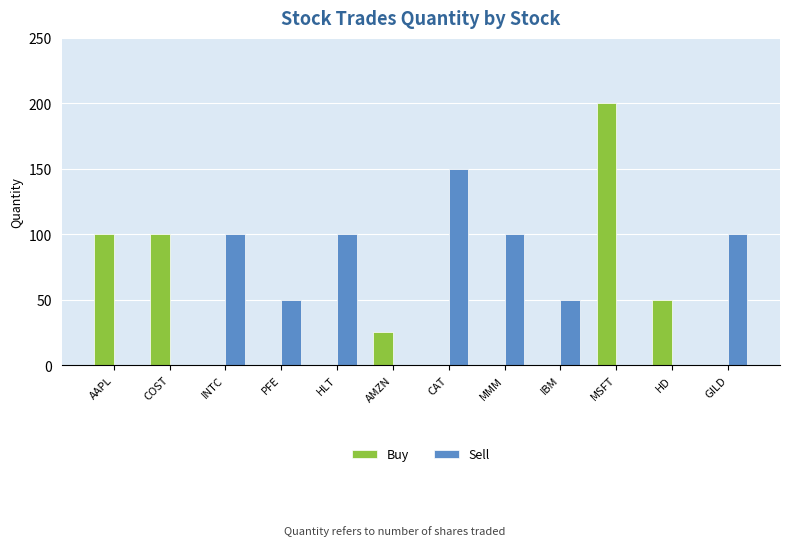

Which series has the largest total across all categories?

Sell